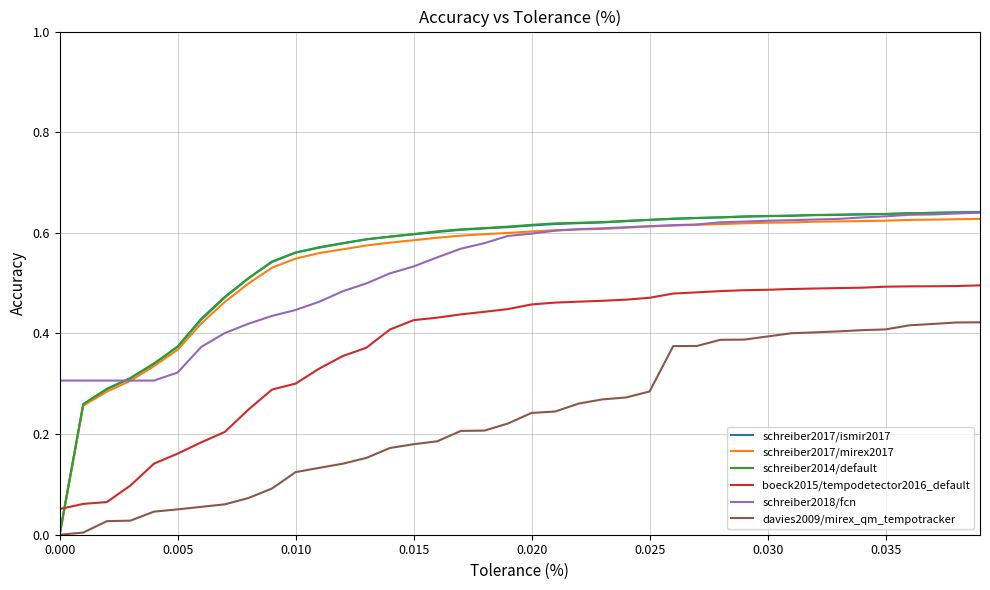

Which series has the largest range (max minus min)?

schreiber2017/ismir2017